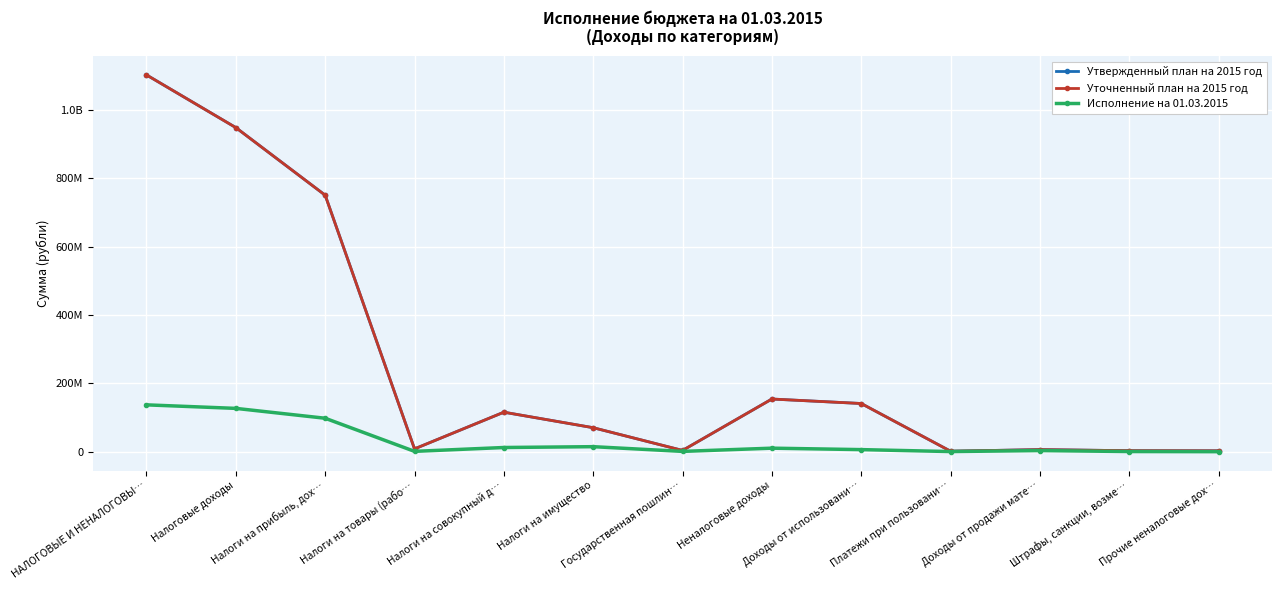

True or false: Исполнение на 01.03.2015 and Уточненный план на 2015 год cross at least once.

False